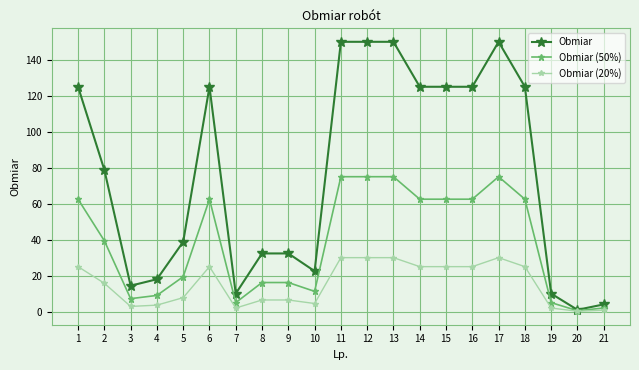

Rank the series at 2 from highest to lowest value.

Obmiar, Obmiar (50%), Obmiar (20%)